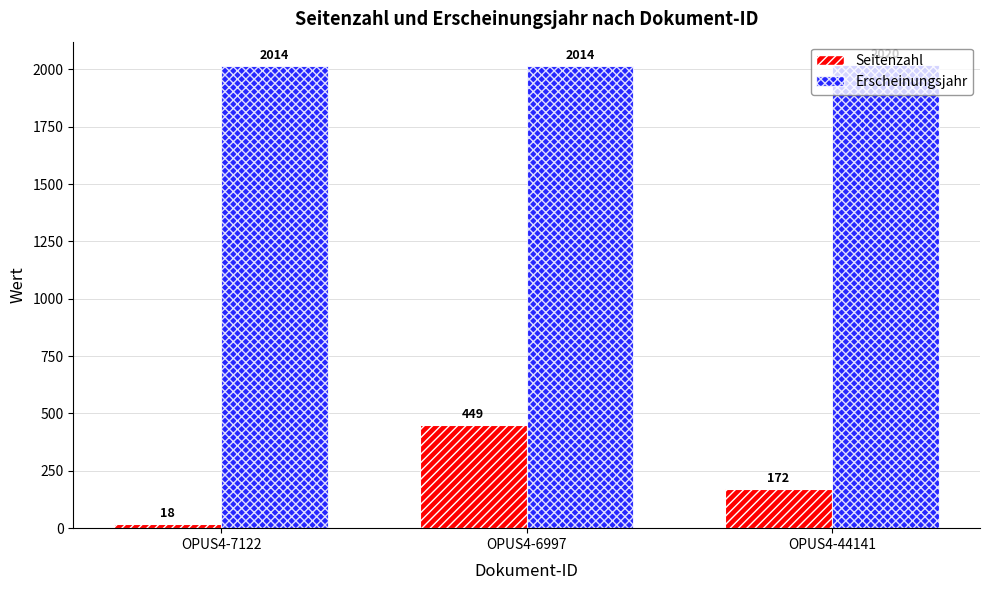

How many groups of bars are there?

3